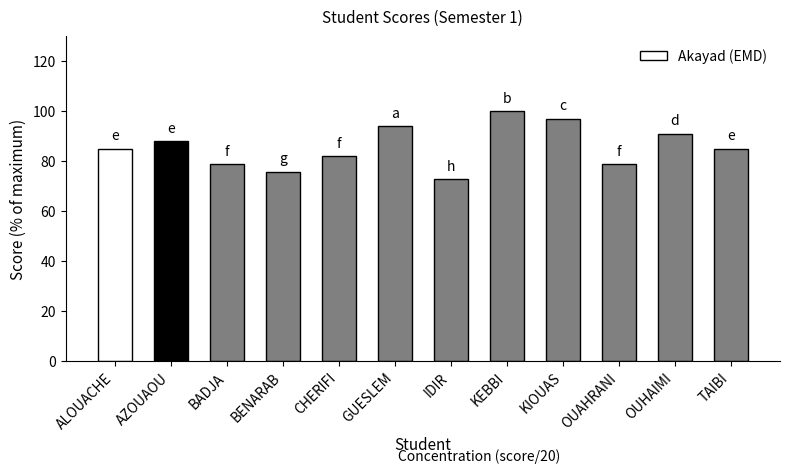

What is the label of the 4th bar from the right?

KIOUAS